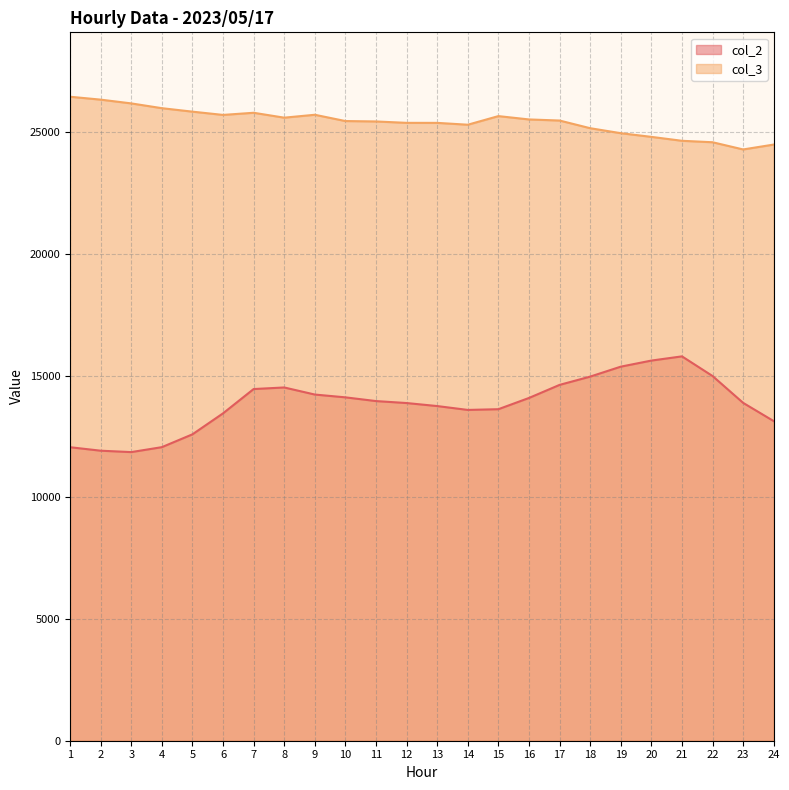

True or false: col_2 and col_3 cross at least once.

False